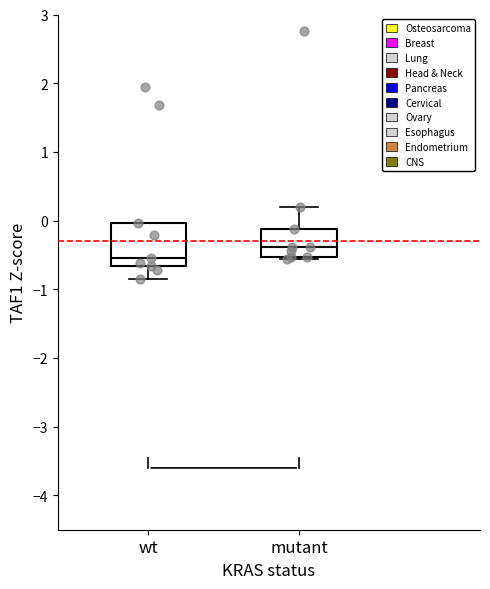

Reading left to right, read every box against the y-axis: the position of its median line, the range the box covers, and the ends of its whiskers. The values are not printed on the chart, so give them approximately, as read against the axis.

wt: median -0.5, box -0.7 to 0.0, whiskers -0.8 to 0.0
mutant: median -0.4, box -0.5 to -0.1, whiskers -0.6 to 0.2